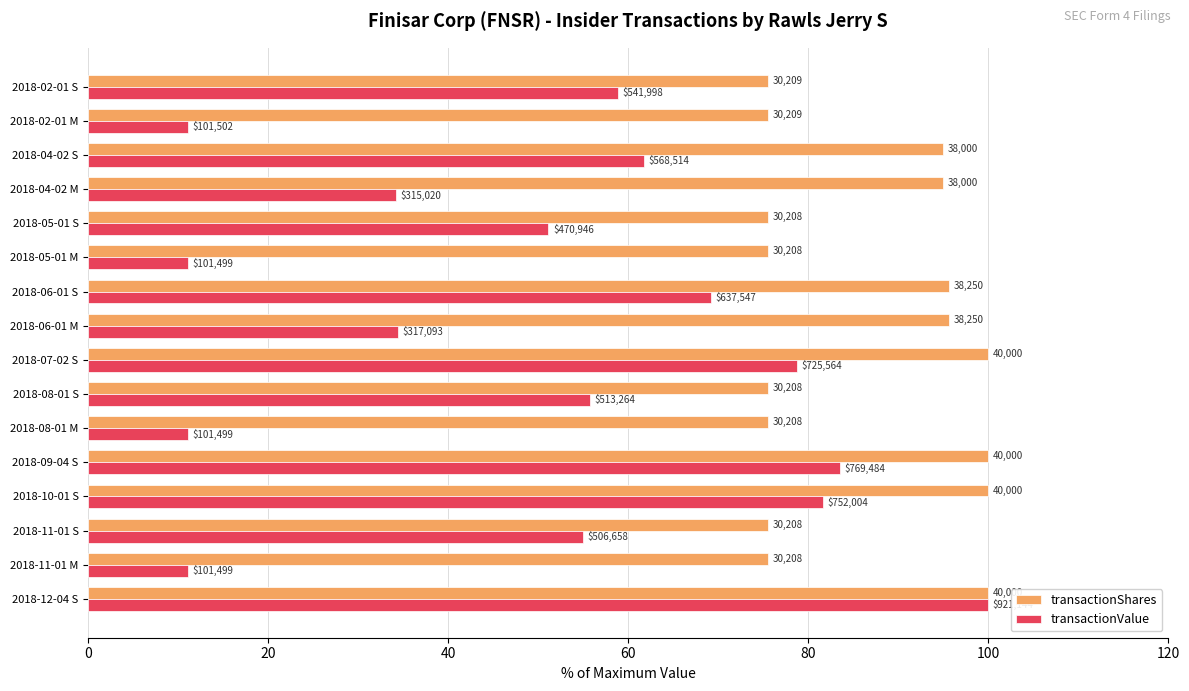

What are all the series names shown in the legend?

transactionShares, transactionValue